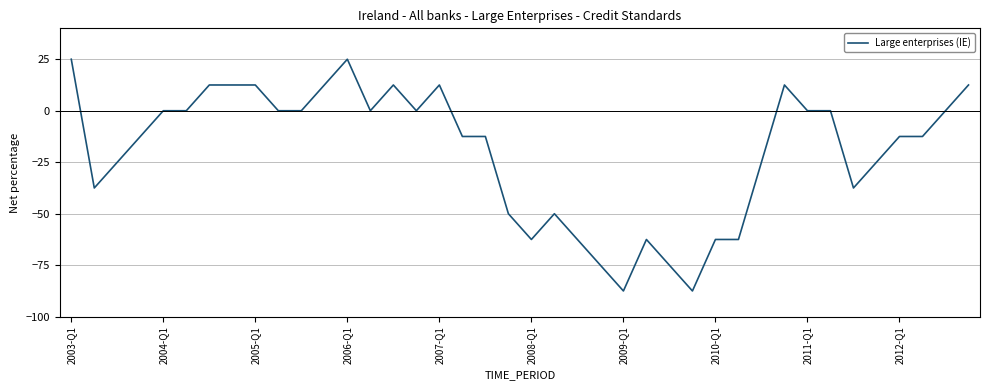

What is the minimum value shown in the chart?

-87.5